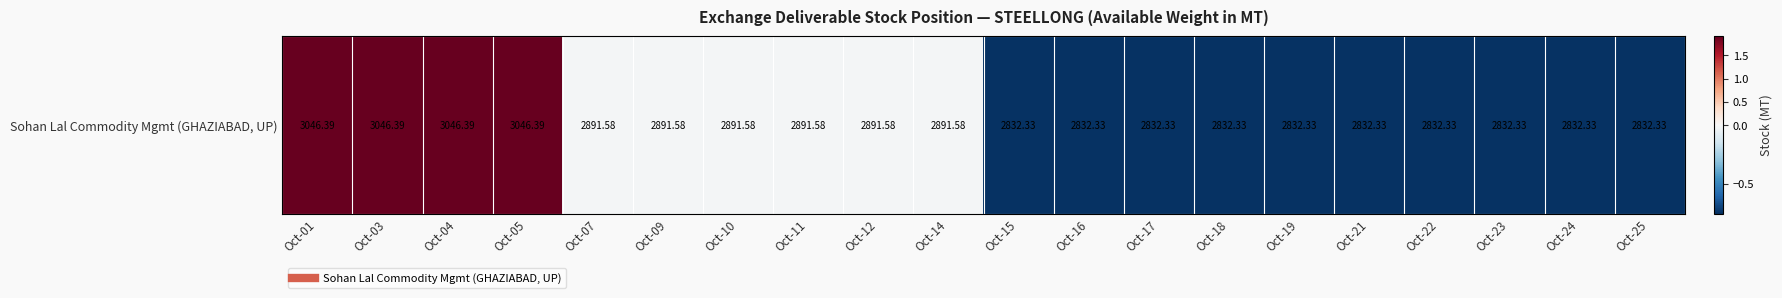

The chart shows a value of -0.4 at Oct-16. True or false?

False